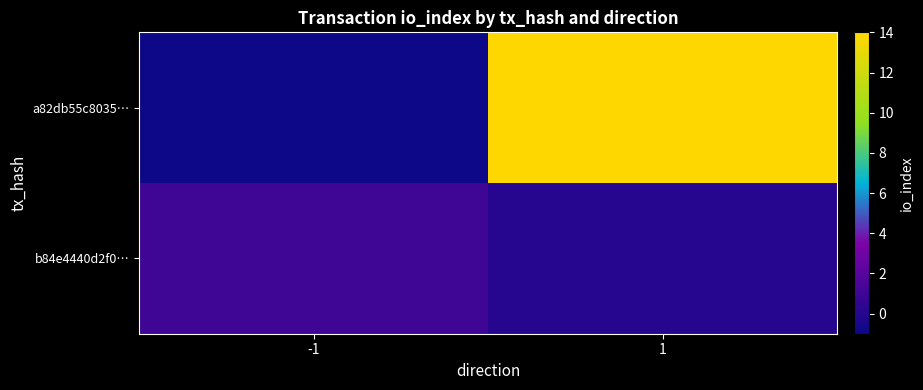

Rank the series at -1 from highest to lowest value.

b84e4440d2f0…, a82db55c8035…